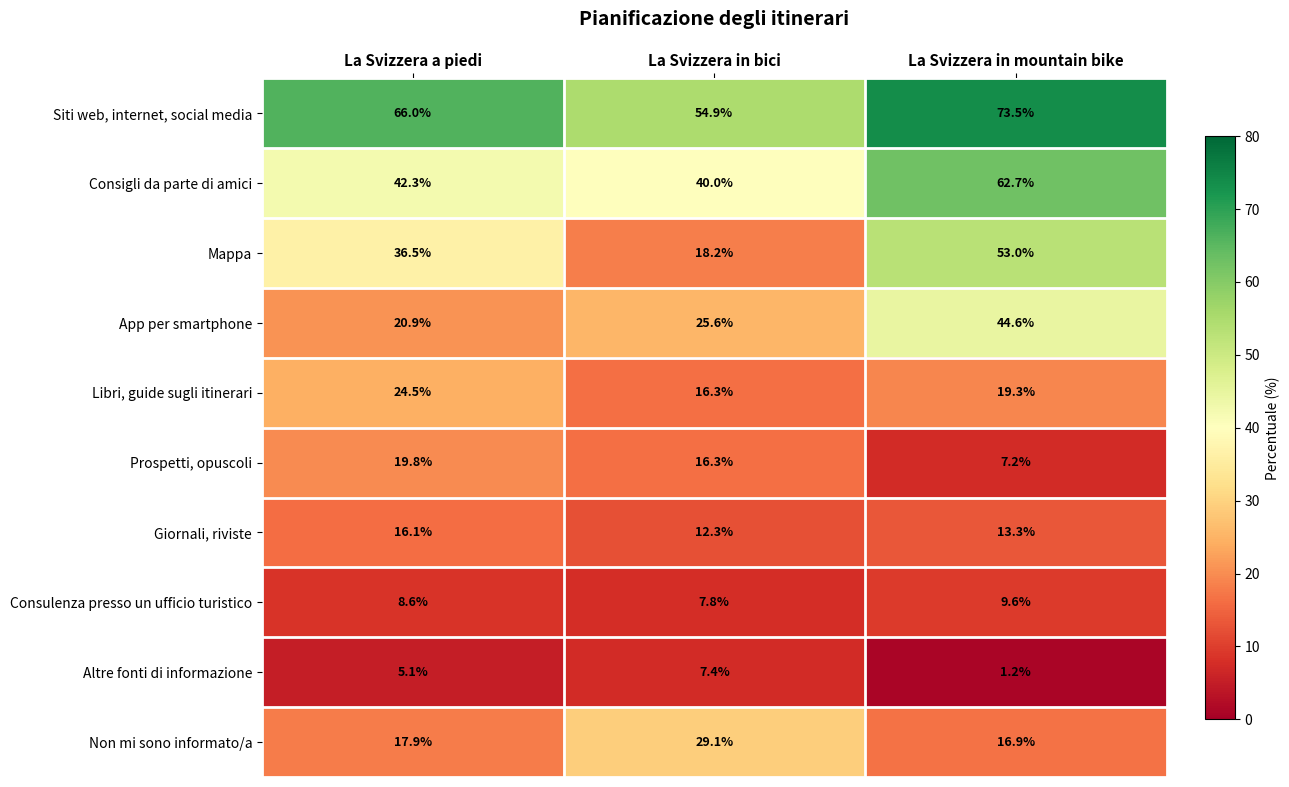

Reading right to left, extract all data points from this chart.

Siti web, internet, social media: La Svizzera in mountain bike=73.5	La Svizzera in bici=54.9	La Svizzera a piedi=66.0
Consigli da parte di amici: La Svizzera in mountain bike=62.7	La Svizzera in bici=40.0	La Svizzera a piedi=42.3
Mappa: La Svizzera in mountain bike=53.0	La Svizzera in bici=18.2	La Svizzera a piedi=36.5
App per smartphone: La Svizzera in mountain bike=44.6	La Svizzera in bici=25.6	La Svizzera a piedi=20.9
Libri, guide sugli itinerari: La Svizzera in mountain bike=19.3	La Svizzera in bici=16.3	La Svizzera a piedi=24.5
Prospetti, opuscoli: La Svizzera in mountain bike=7.2	La Svizzera in bici=16.3	La Svizzera a piedi=19.8
Giornali, riviste: La Svizzera in mountain bike=13.3	La Svizzera in bici=12.3	La Svizzera a piedi=16.1
Consulenza presso un ufficio turistico: La Svizzera in mountain bike=9.6	La Svizzera in bici=7.8	La Svizzera a piedi=8.6
Altre fonti di informazione: La Svizzera in mountain bike=1.2	La Svizzera in bici=7.4	La Svizzera a piedi=5.1
Non mi sono informato/a: La Svizzera in mountain bike=16.9	La Svizzera in bici=29.1	La Svizzera a piedi=17.9